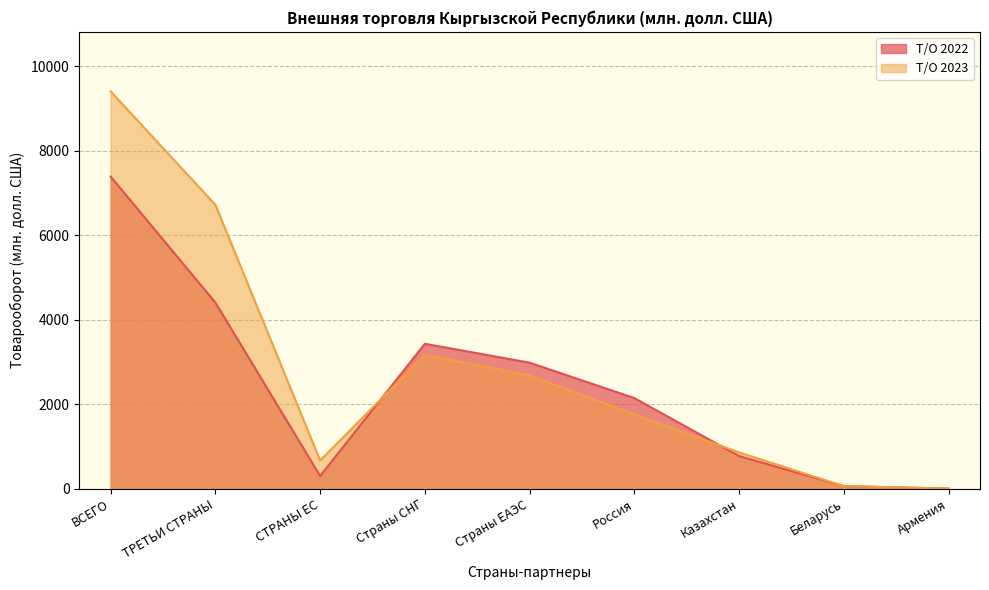

Which series changed the most between ТРЕТЬИ СТРАНЫ and Казахстан?

Т/О 2023